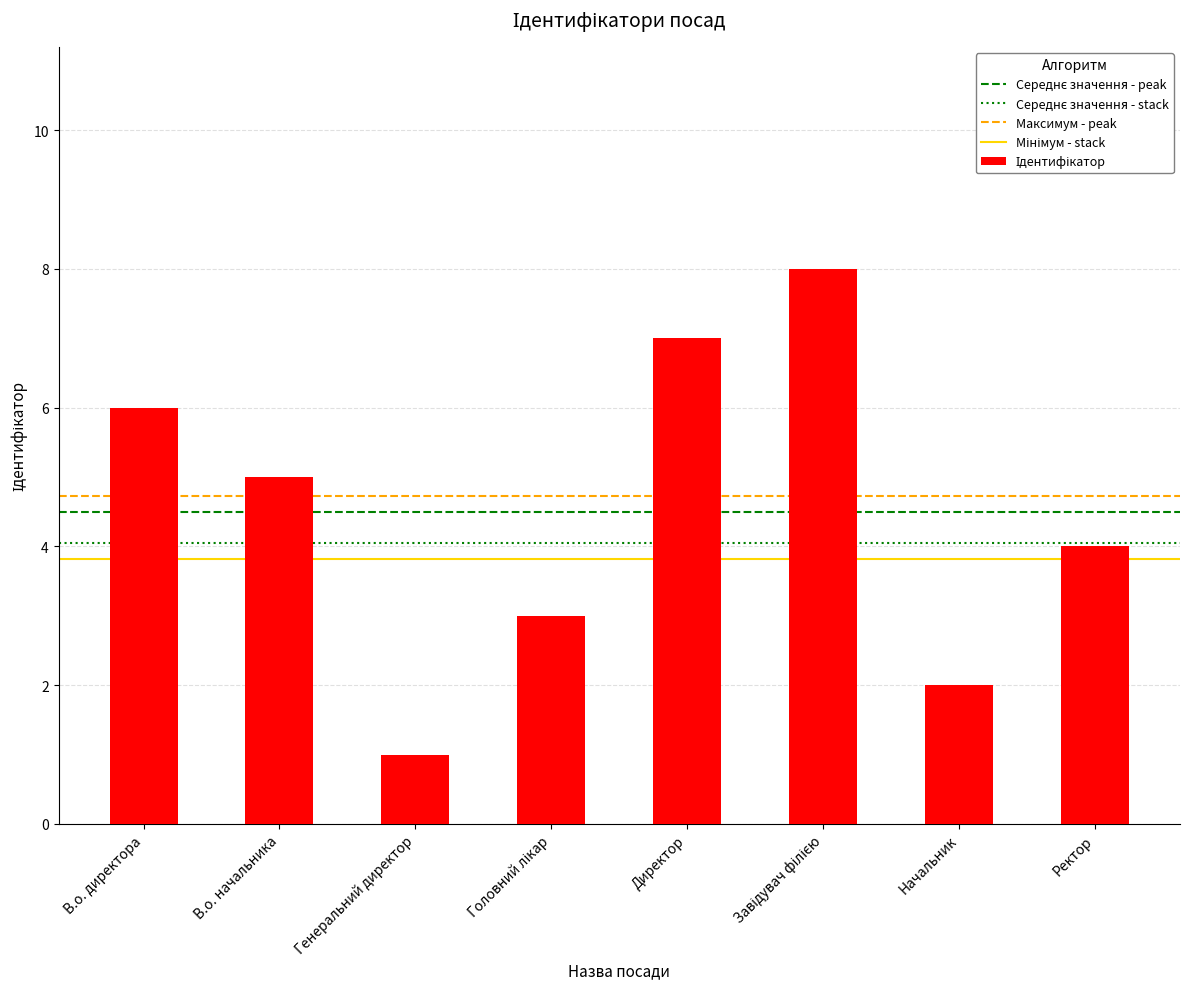

What is the maximum value shown in the chart?

8